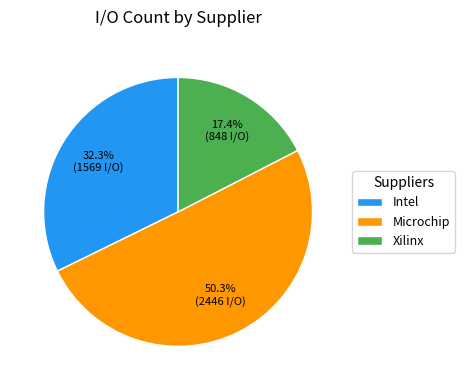

Combined, what portion of the pie is Xilinx and Microchip?

67.7%